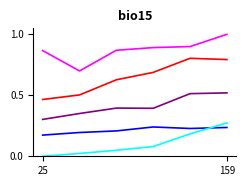

How many categories are shown in the chart?

6